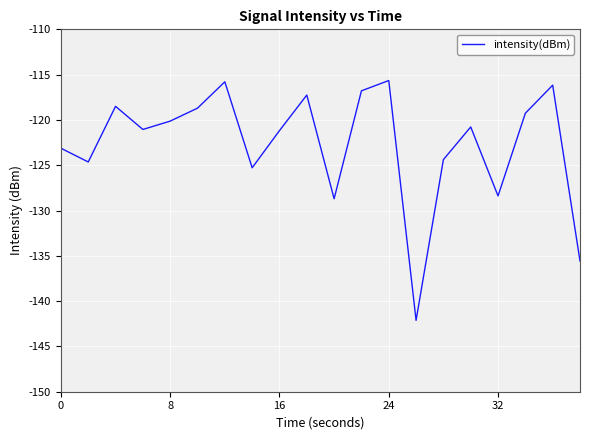

How many lines are shown in the chart?

1